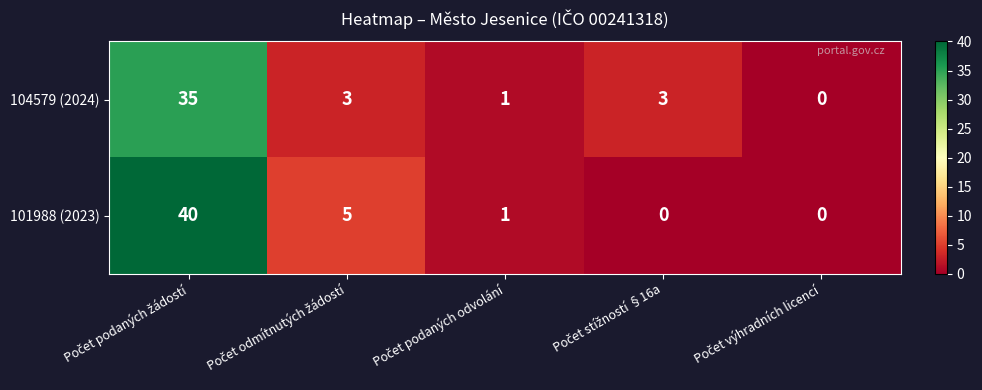

What is the average value of the 101988 (2023) series?

9